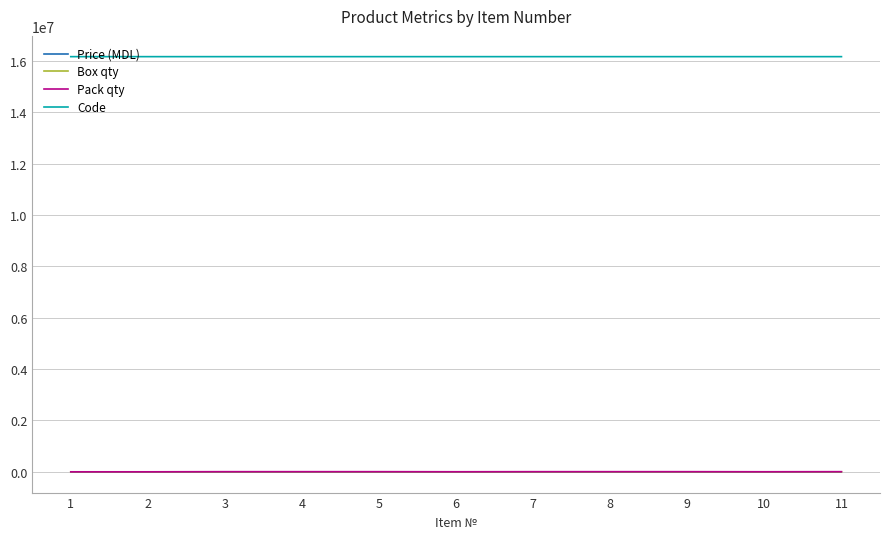

How many values in the Code series are below 16160009?

5